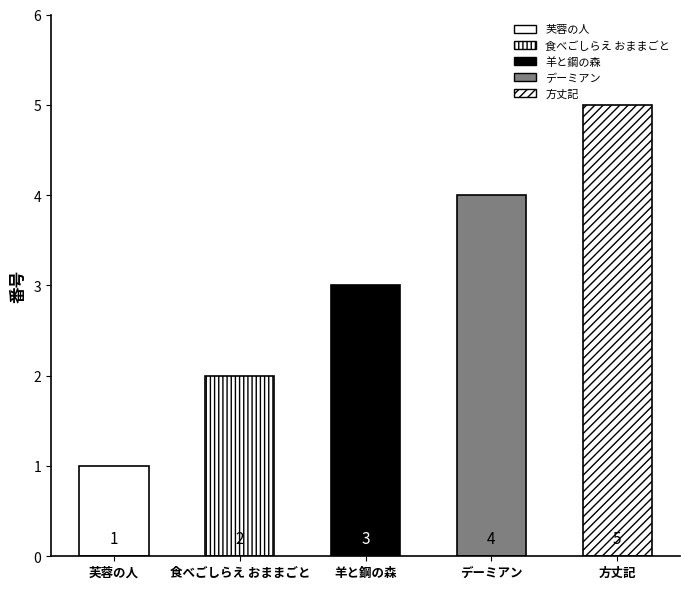

How many data points are above 3?

2